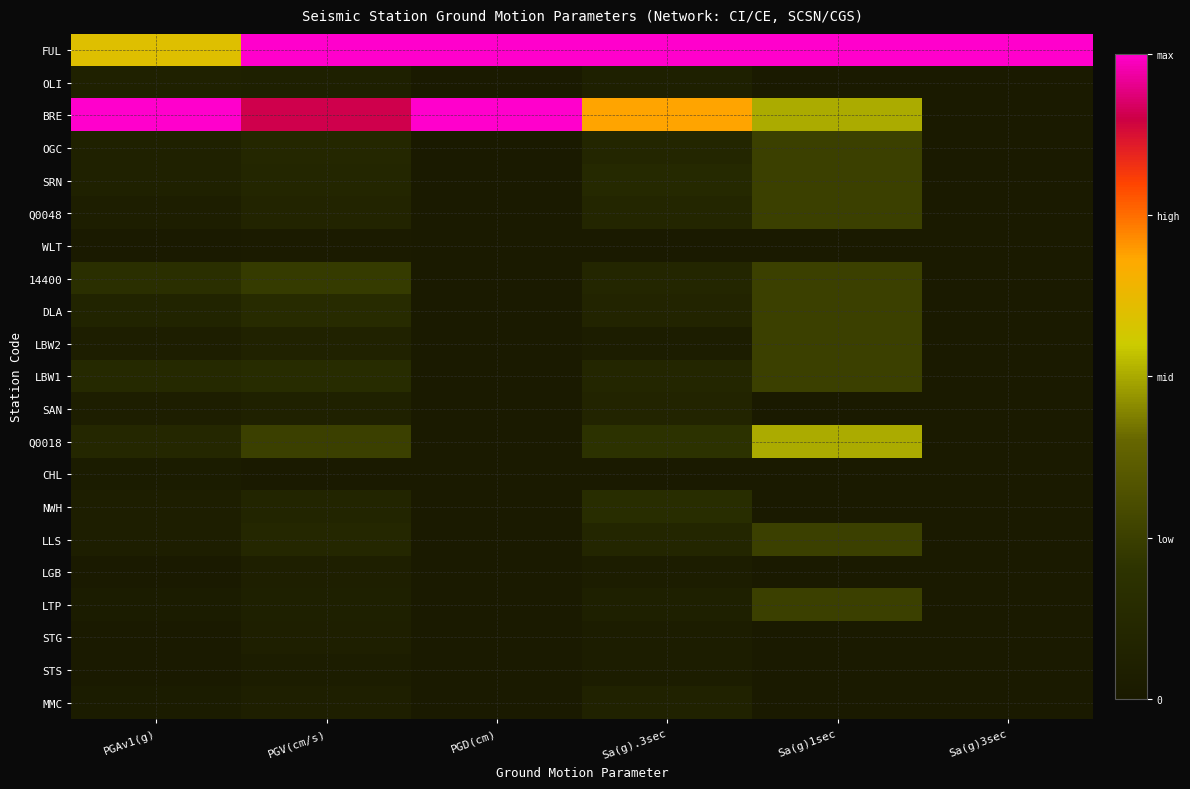

What is the total value across all series at PGV(cm/s)?

3.6